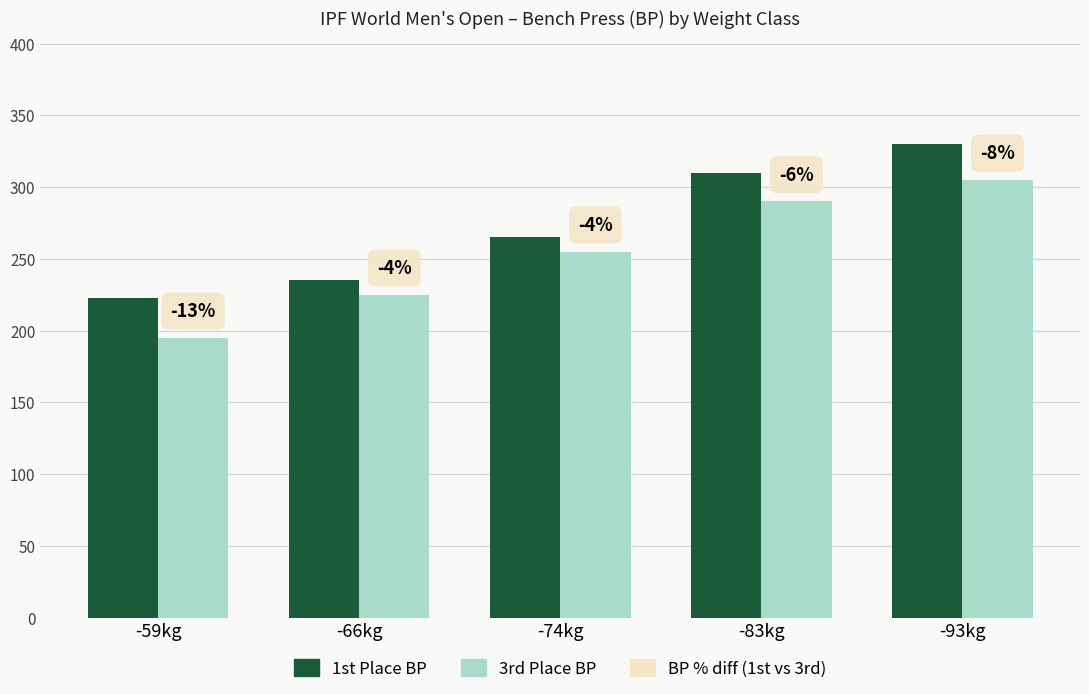

How many groups of bars are there?

5